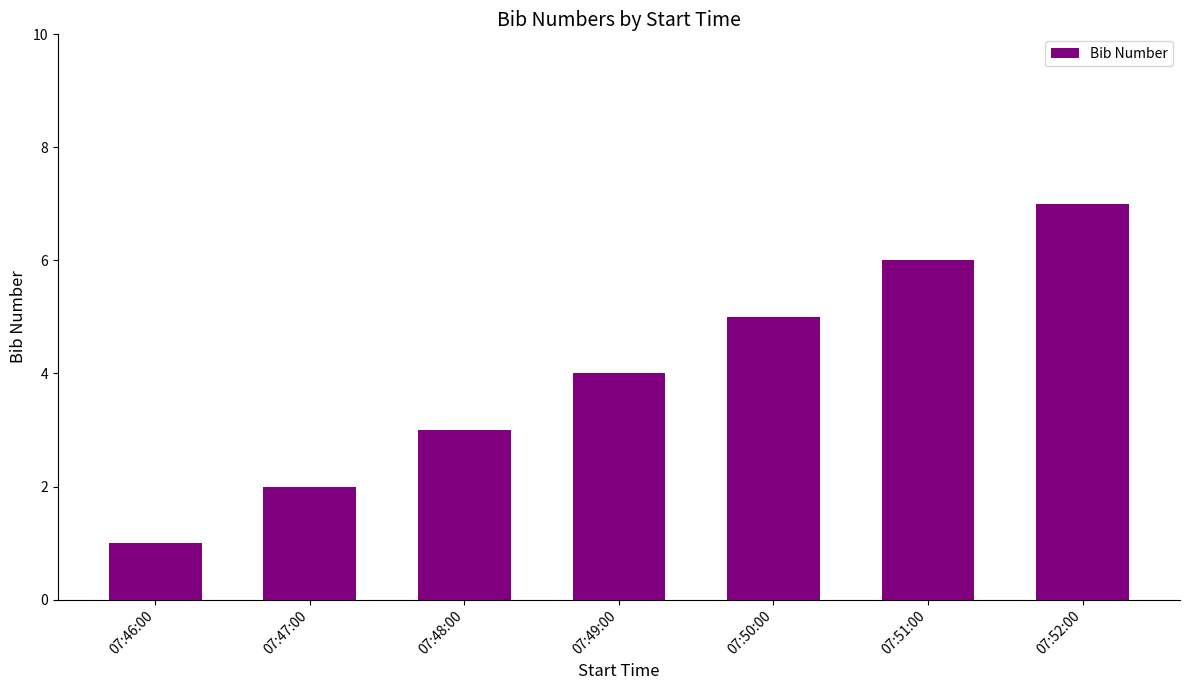

What position from the right is 07:46:00?

7